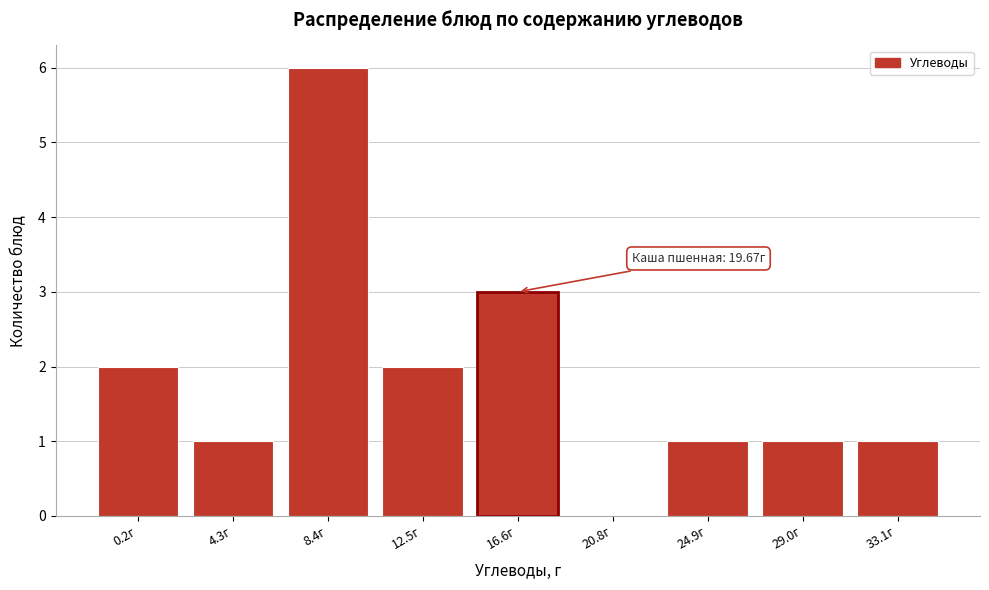

Reading right to left, extract all data points from this chart.

33.1г=1	29.0г=1	24.9г=1	20.8г=0	16.6г=3	12.5г=2	8.4г=6	4.3г=1	0.2г=2